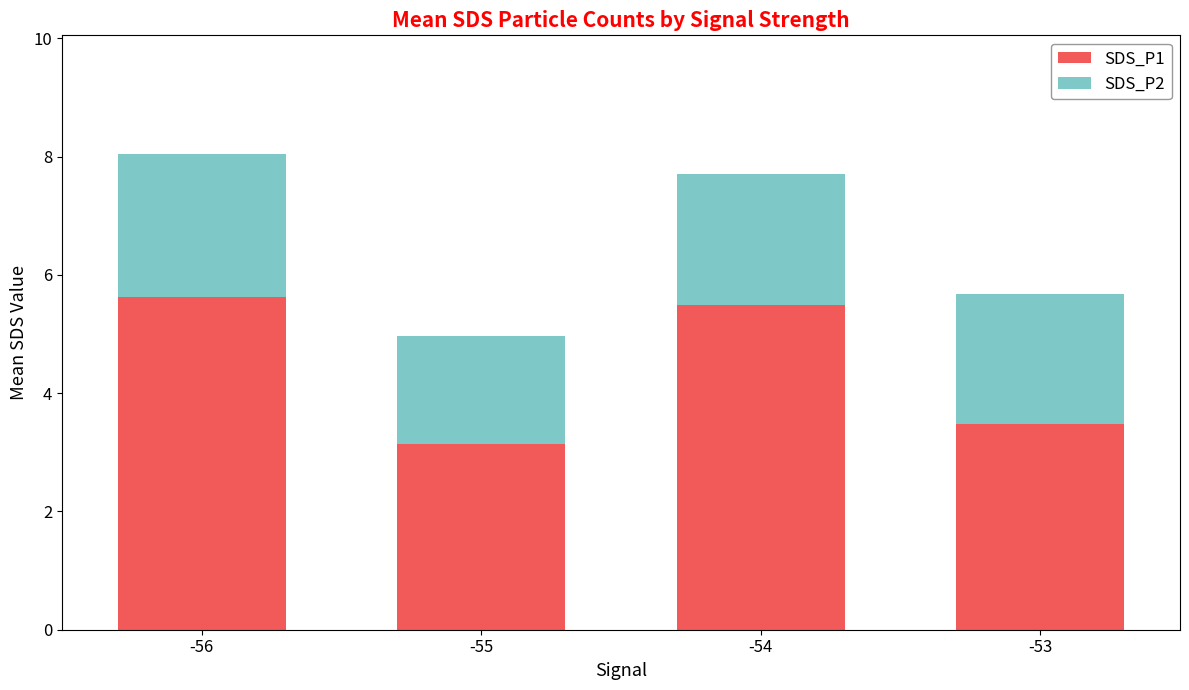

How many distinct data groups are displayed?

2